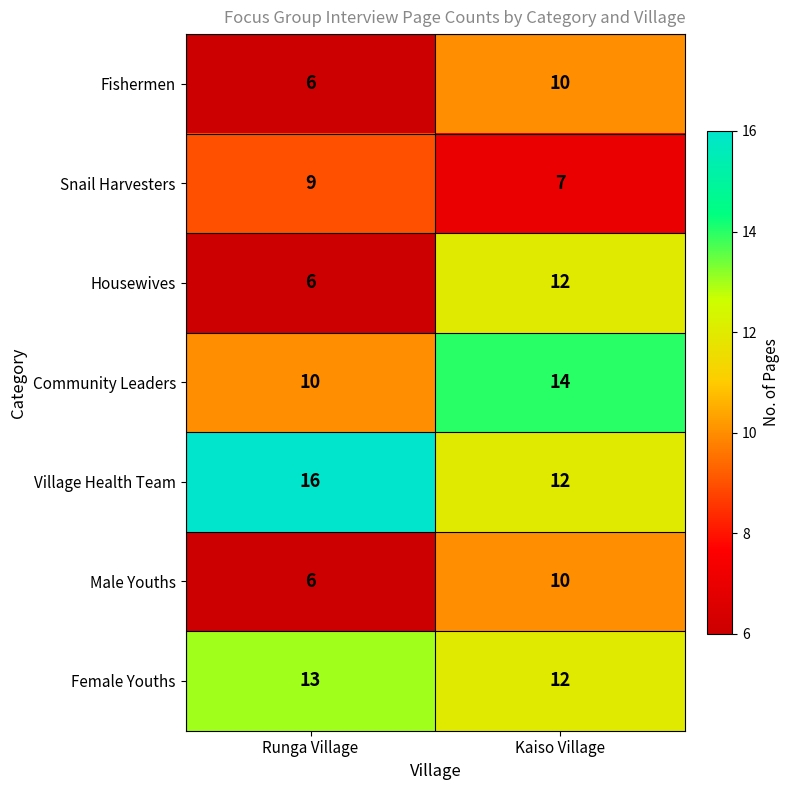

At which category is the sum across all series the highest?

Kaiso Village